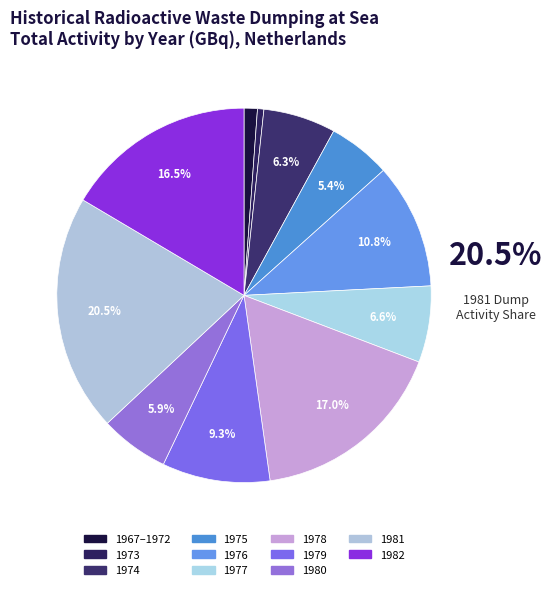

To the nearest percent, what is the difference between the largest and smallest slice percentages?

20%